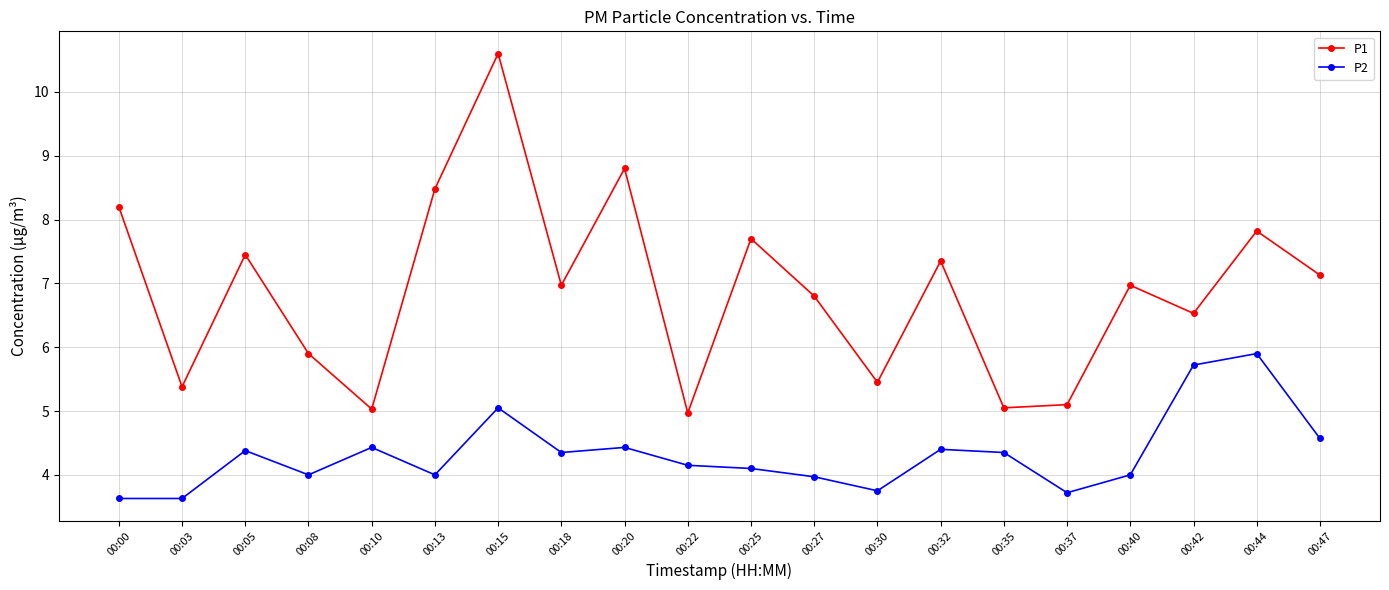

The value of P2 at 00:40 is 4.0. True or false?

True